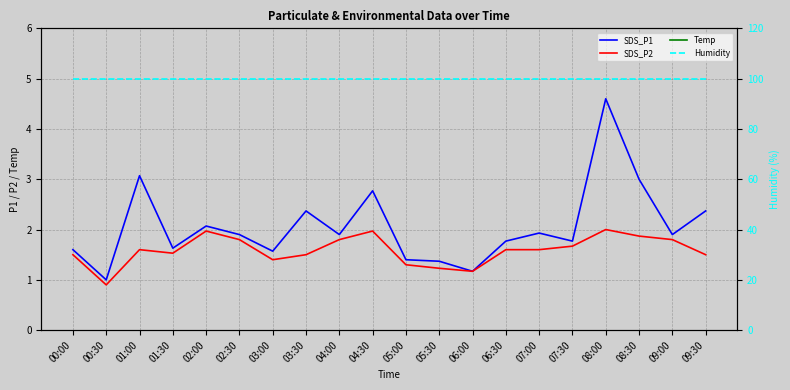

Reading left to right, extract all data points from this chart.

SDS_P1: 00:00=1.6	00:30=1.0	01:00=3.1	01:30=1.6	02:00=2.1	02:30=1.9	03:00=1.6	03:30=2.4	04:00=1.9	04:30=2.8	05:00=1.4	05:30=1.4	06:00=1.2	06:30=1.8	07:00=1.9	07:30=1.8	08:00=4.6	08:30=3.0	09:00=1.9	09:30=2.4
SDS_P2: 00:00=1.5	00:30=0.9	01:00=1.6	01:30=1.5	02:00=2.0	02:30=1.8	03:00=1.4	03:30=1.5	04:00=1.8	04:30=2.0	05:00=1.3	05:30=1.2	06:00=1.2	06:30=1.6	07:00=1.6	07:30=1.7	08:00=2.0	08:30=1.9	09:00=1.8	09:30=1.5
Temp: 00:00=13.9	00:30=13.5	01:00=13.3	01:30=13.3	02:00=13.3	02:30=13.2	03:00=13.3	03:30=13.3	04:00=13.3	04:30=13.5	05:00=13.8	05:30=13.7	06:00=13.6	06:30=13.6	07:00=13.4	07:30=13.4	08:00=13.4	08:30=13.3	09:00=13.3	09:30=13.3
Humidity: 00:00=99.9	00:30=99.9	01:00=99.9	01:30=99.9	02:00=99.9	02:30=99.9	03:00=99.9	03:30=99.9	04:00=99.9	04:30=99.9	05:00=99.9	05:30=99.9	06:00=99.9	06:30=99.9	07:00=99.9	07:30=99.9	08:00=99.9	08:30=99.9	09:00=99.9	09:30=99.9